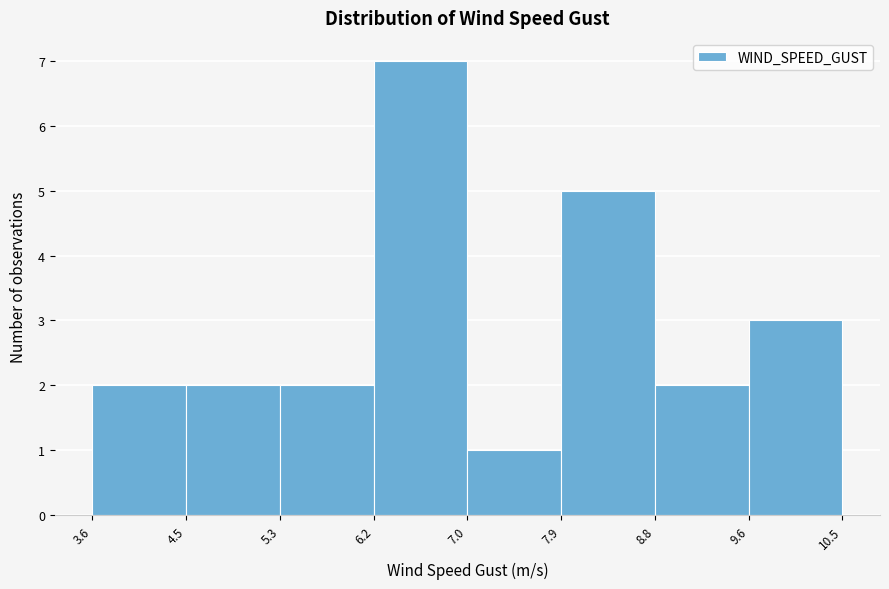

Reading left to right, list every bar in this chart as the range it spans on the x-axis followed by its height. The values are not printed on the chart, so give them approximately, as read against the axis.

3.6 to 4.5: 2
4.5 to 5.3: 2
5.3 to 6.2: 2
6.2 to 7.0: 7
7.0 to 7.9: 1
7.9 to 8.8: 5
8.8 to 9.6: 2
9.6 to 10.5: 3